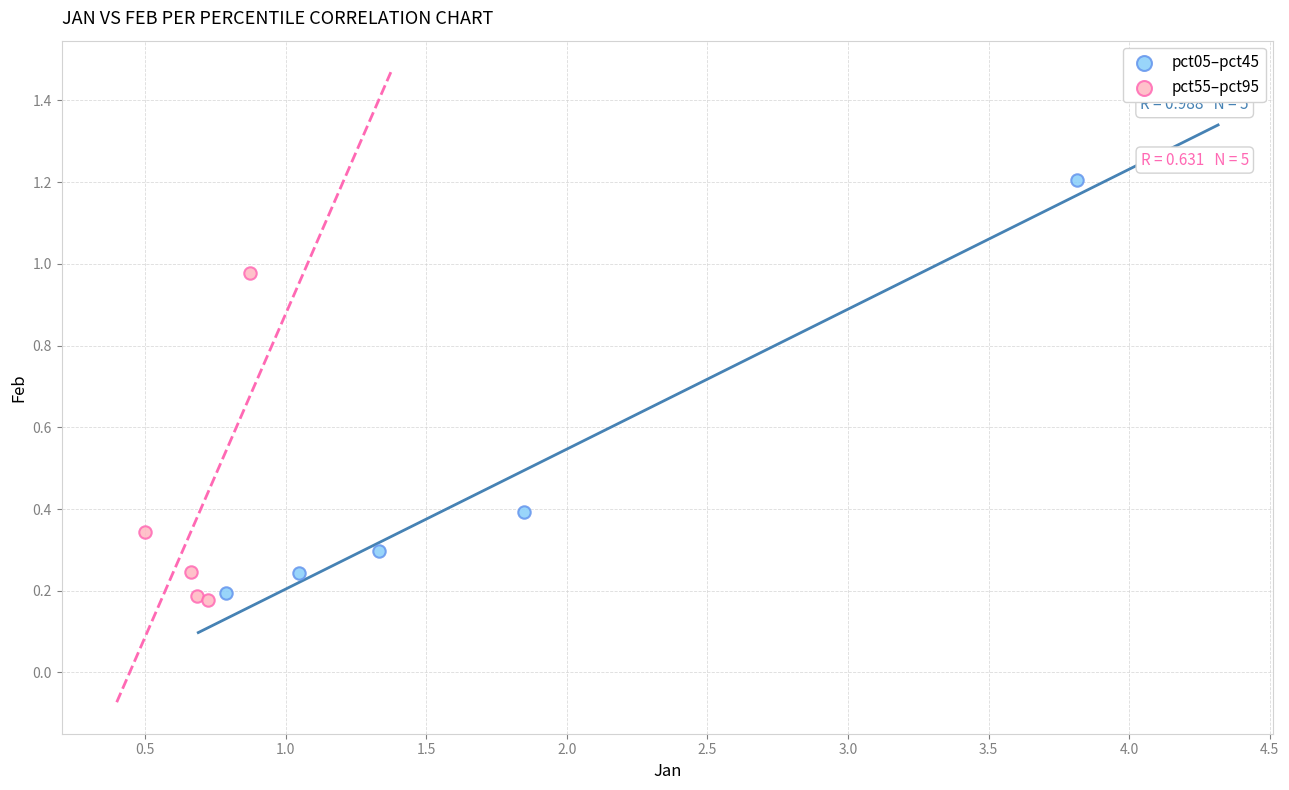

Which series contains the lowest Y value?

pct55–pct95